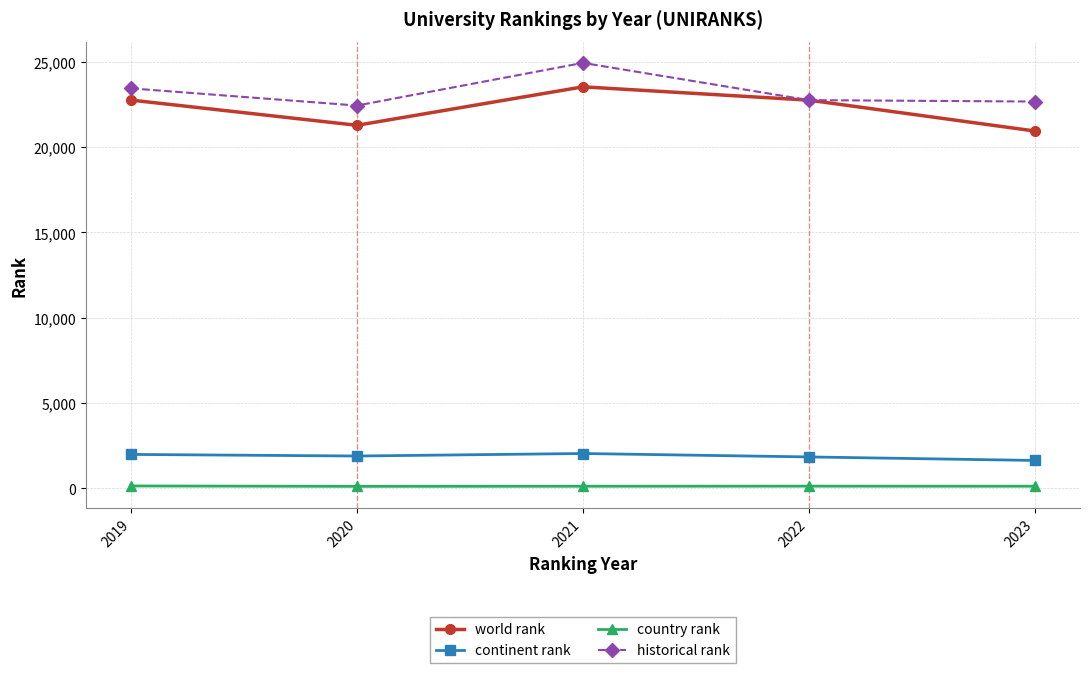

What is the total value across all series at 2019?

48325.5